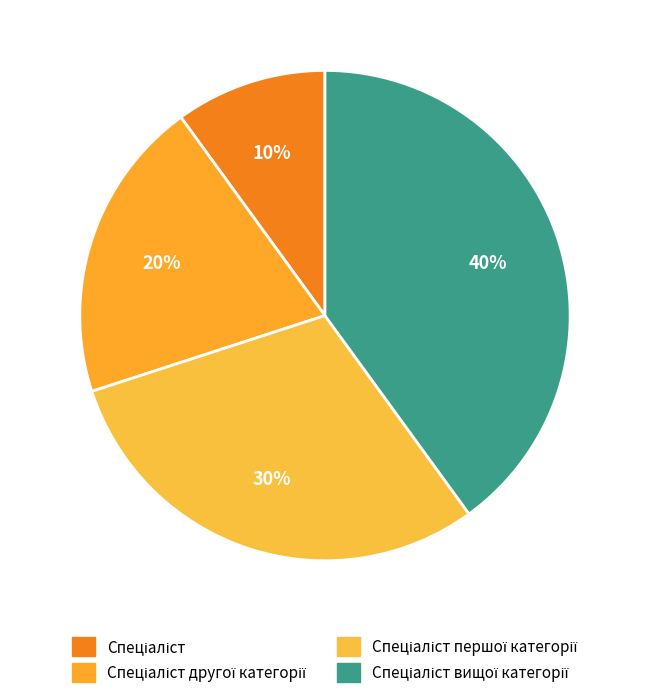

To the nearest percent, what is the average slice percentage?

25%